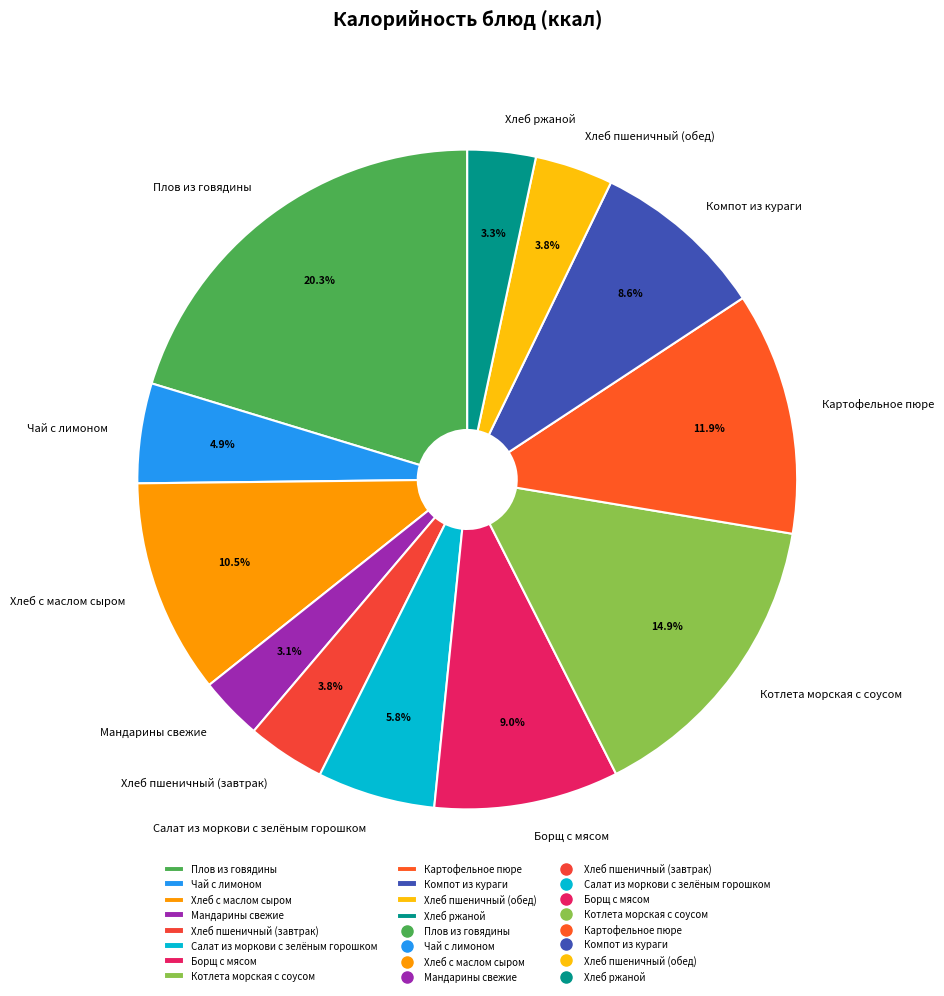

What is the largest slice in the pie chart?

Плов из говядины